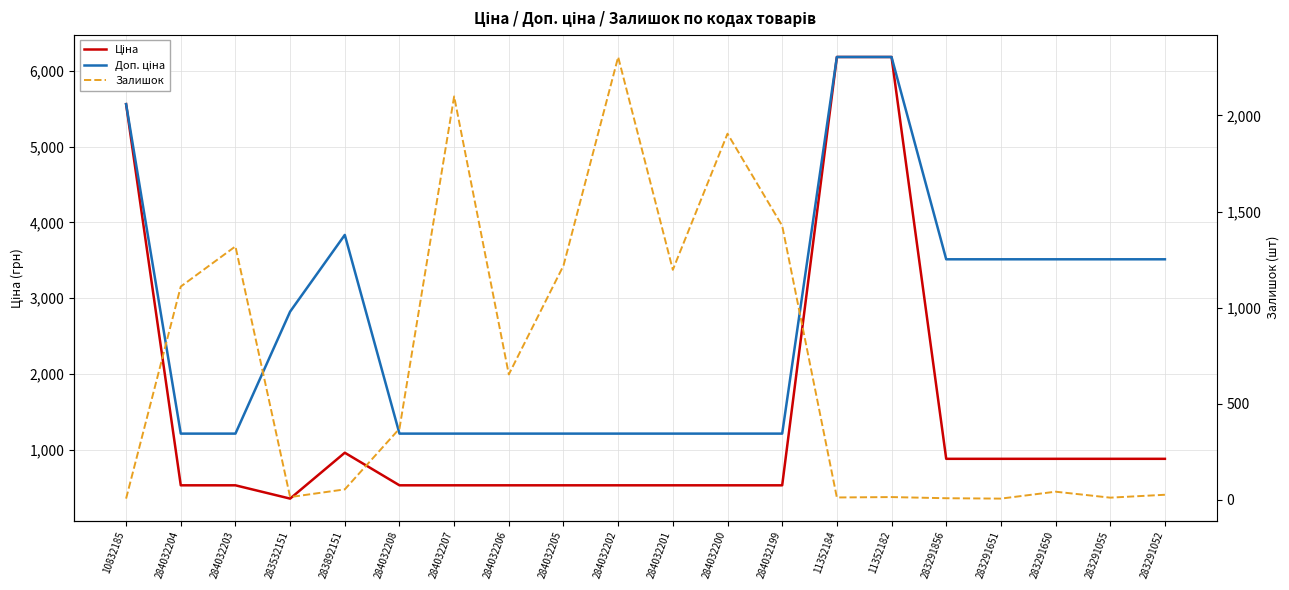

The value of Залишок at 284032208 is 515.3. True or false?

False